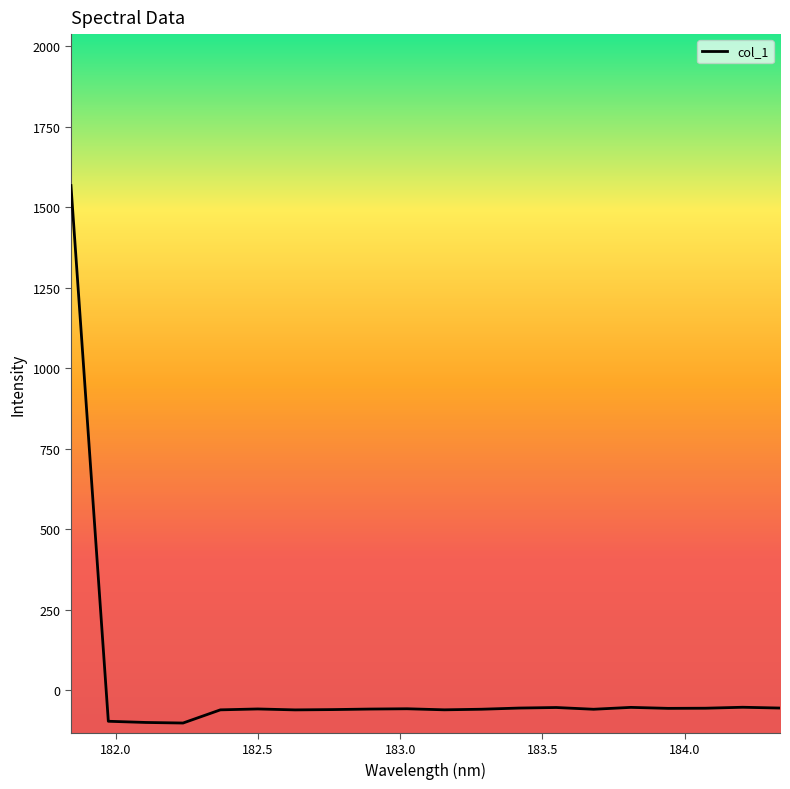

Count the number of data series in this chart.

1